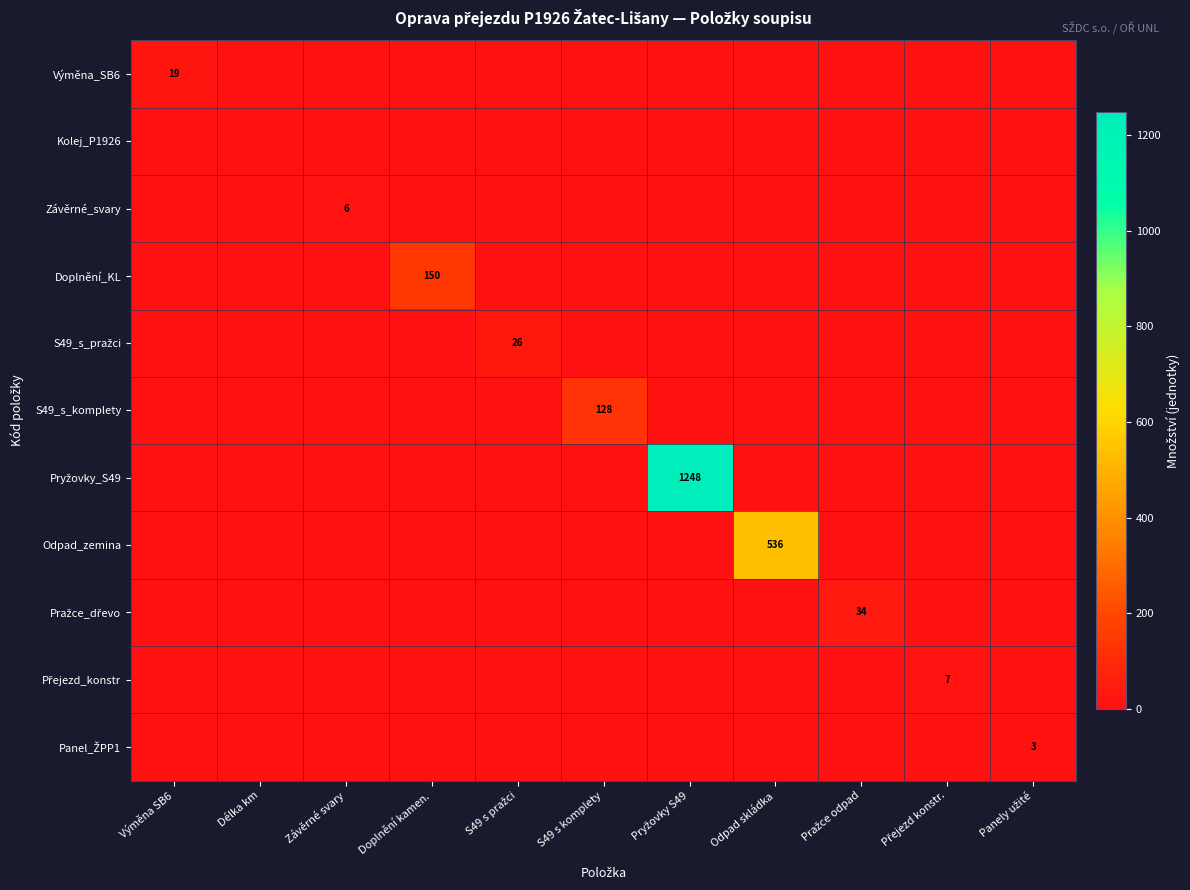

What is the maximum value for S49_s_komplety?

128